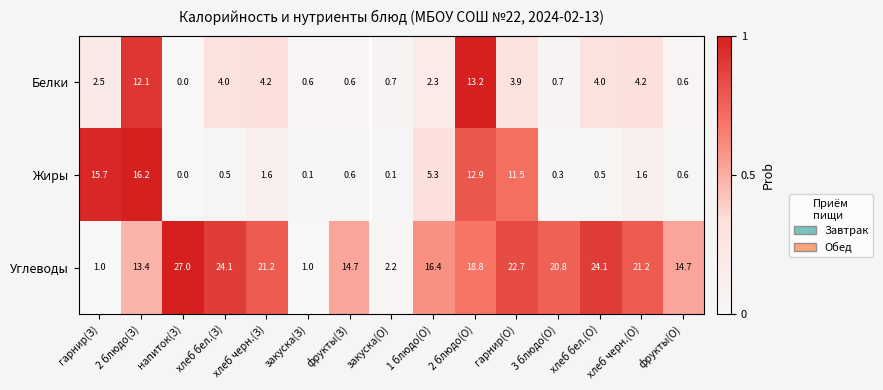

The Жиры series shows 16.2 at 2 блюдо(З). True or false?

True